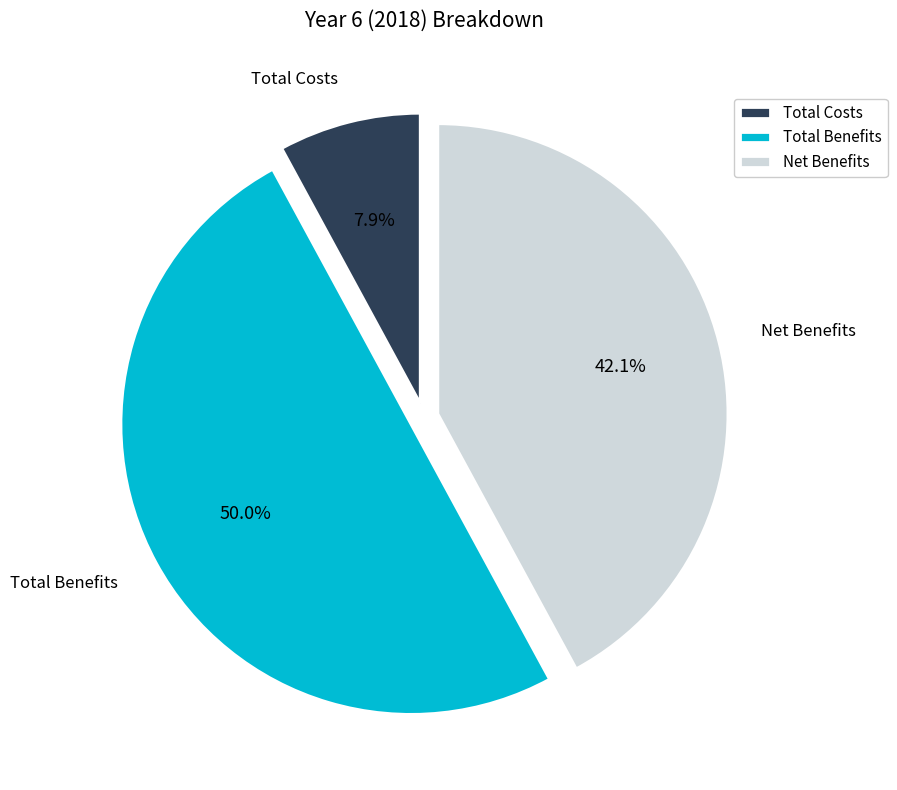

The Net Benefits slice represents 51% of the pie. True or false?

False